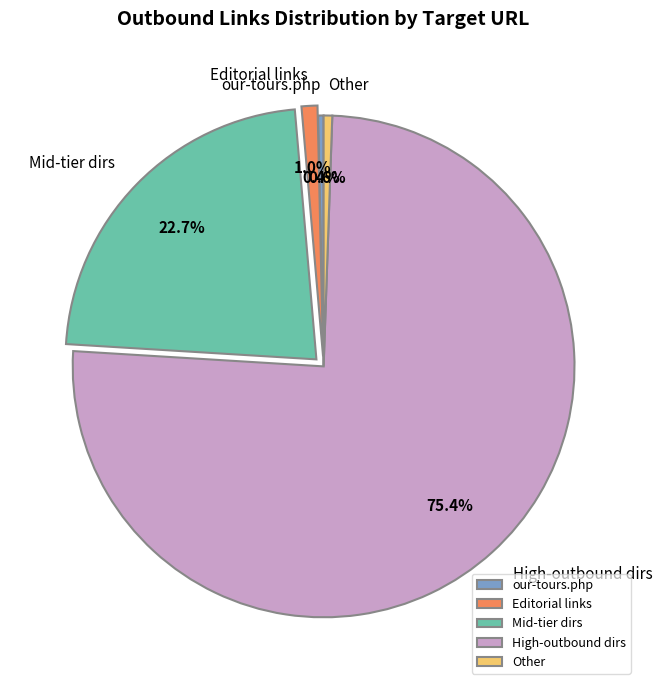

Which slice is the largest?

High-outbound dirs